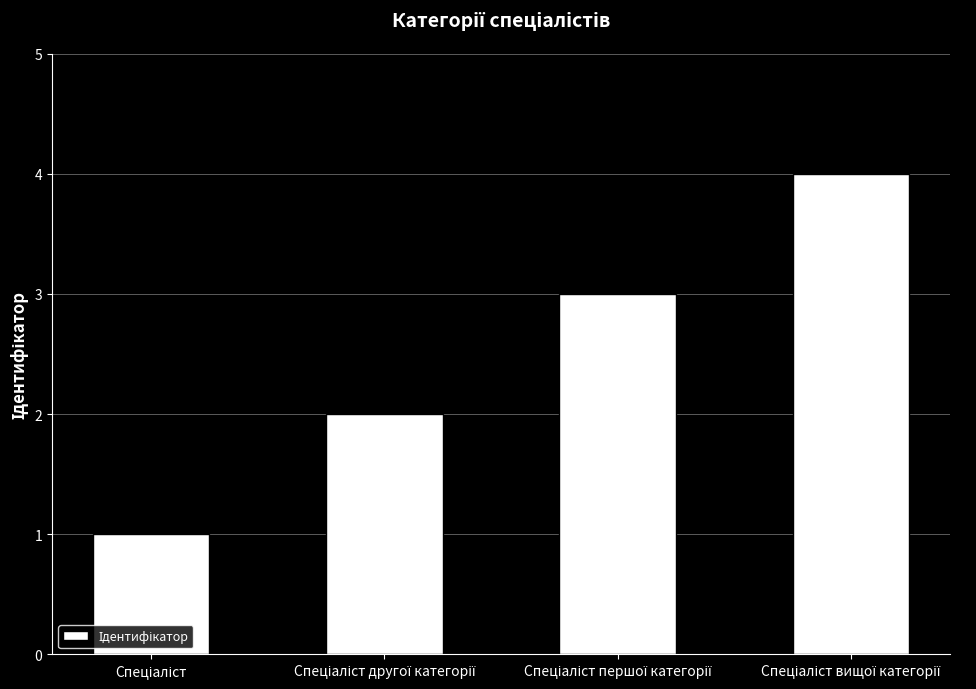

What is the sum of all values?

10